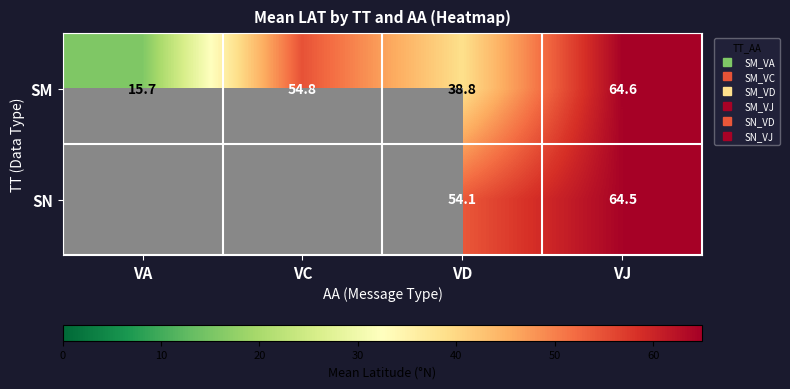

The value of SM at VJ is 64.6. True or false?

True